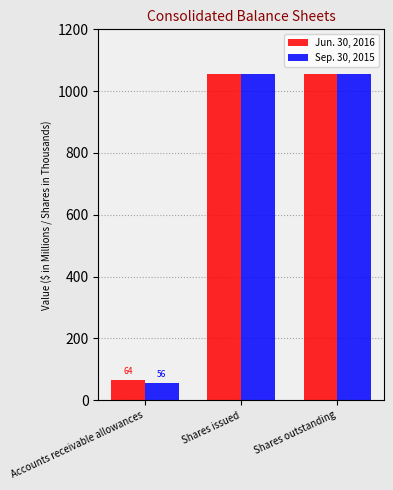

At Accounts receivable allowances, list the series in order from smallest to largest.

Sep. 30, 2015, Jun. 30, 2016